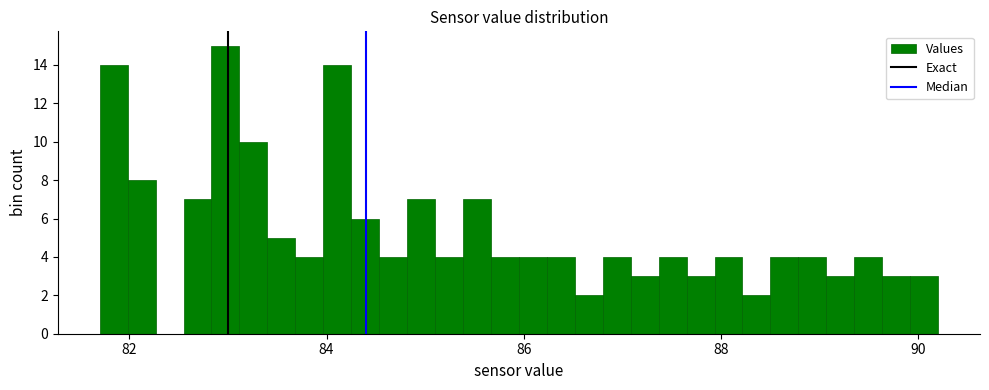

Around what value on the x-axis is the tallest bar? Give the approximate position of its centre, as read against the axis.

83.0